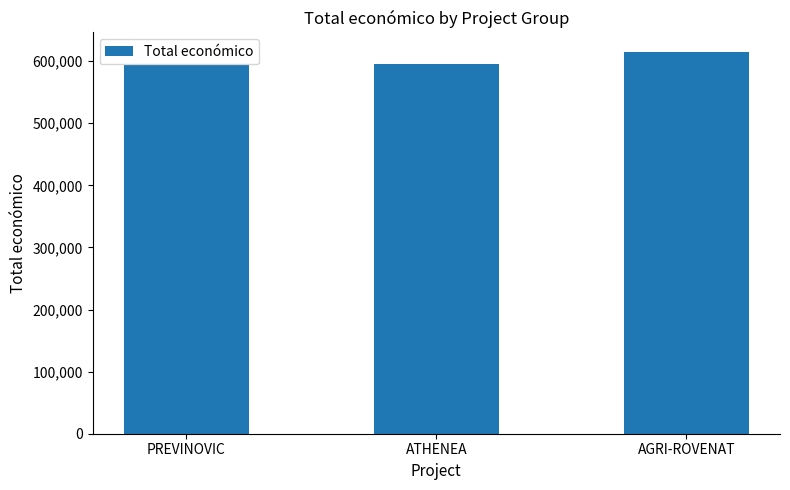

True or false: the data shows 292555 at PREVINOVIC.

False